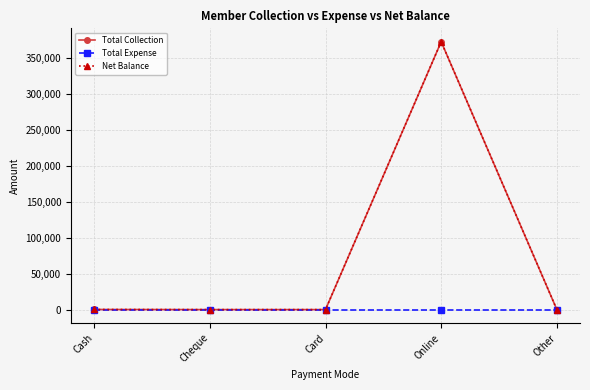

Does the chart have visible grid lines?

Yes